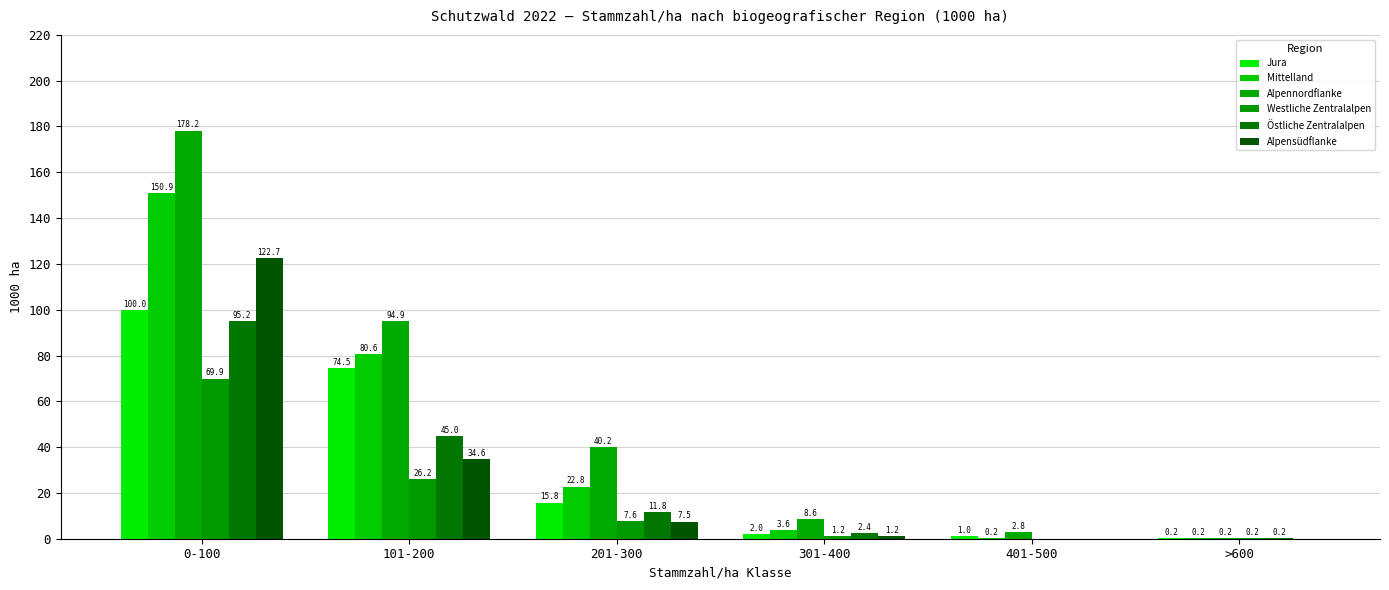

What is the difference between the maximum and minimum values in the Alpensüdflanke series?

122.7